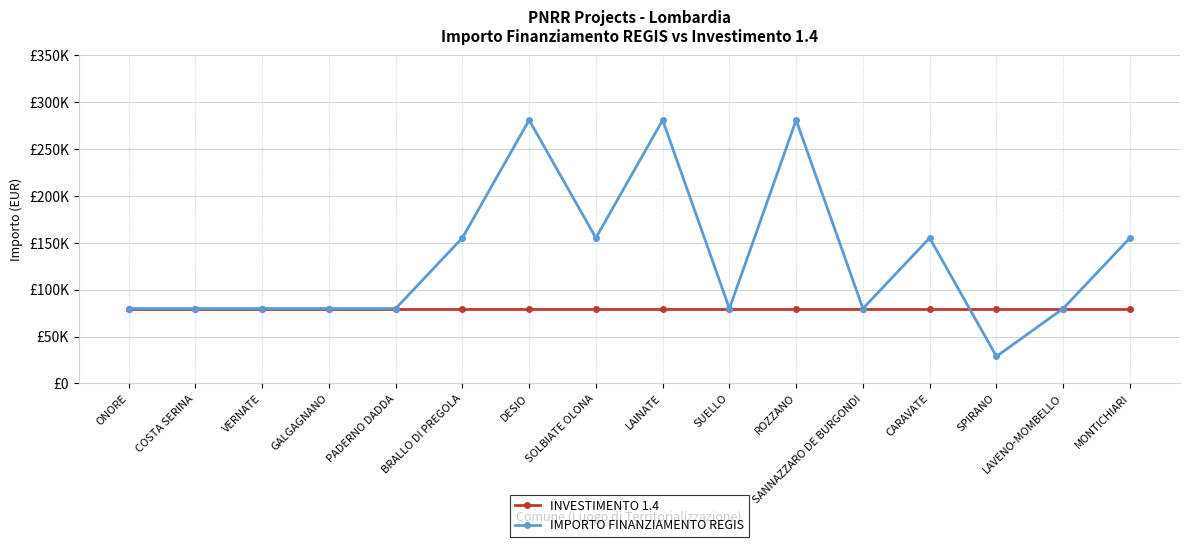

List the series in order of their peak value, highest first.

IMPORTO FINANZIAMENTO REGIS, INVESTIMENTO 1.4